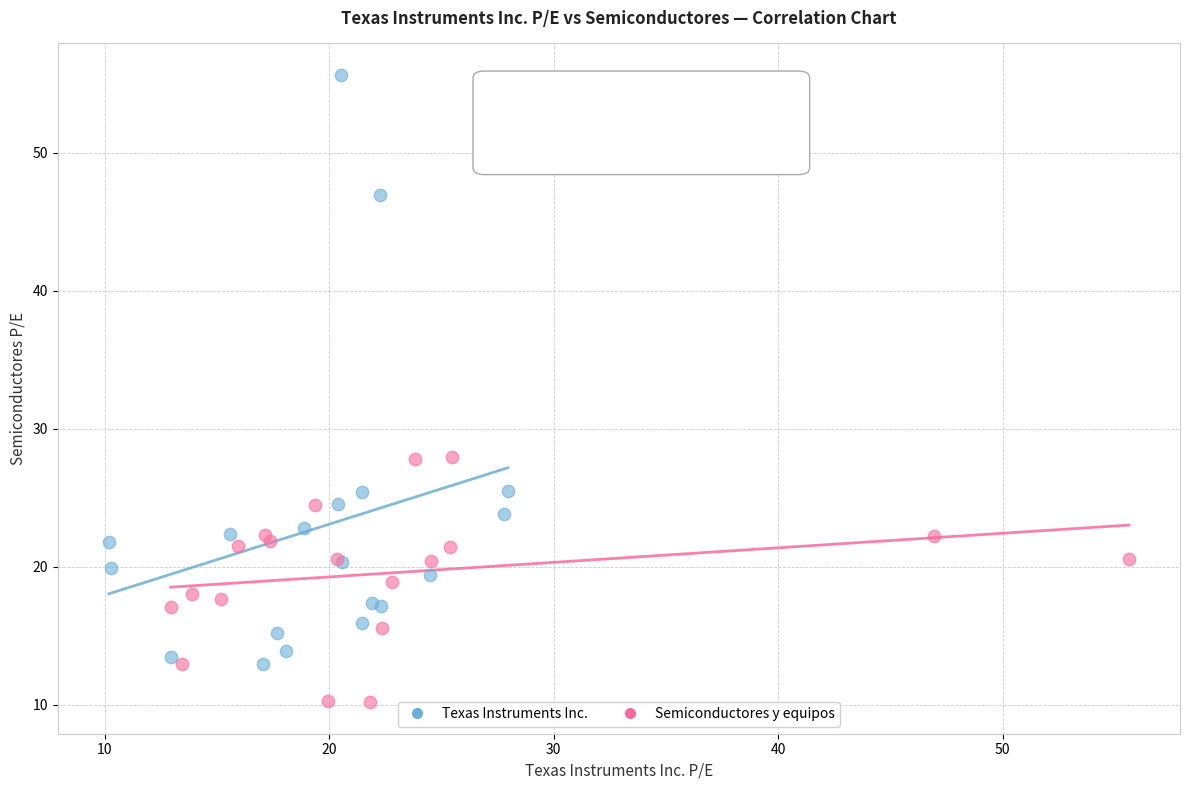

Which series contains the lowest Y value?

Semiconductores y equipos